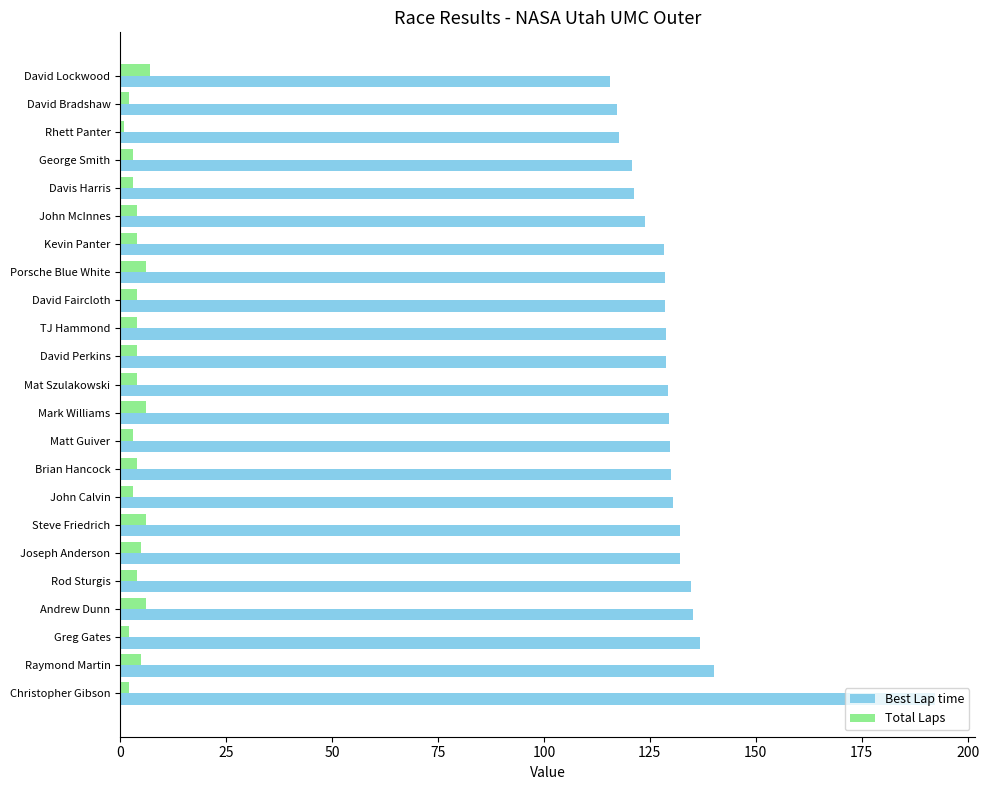

Which series has the widest spread of values?

Best Lap time